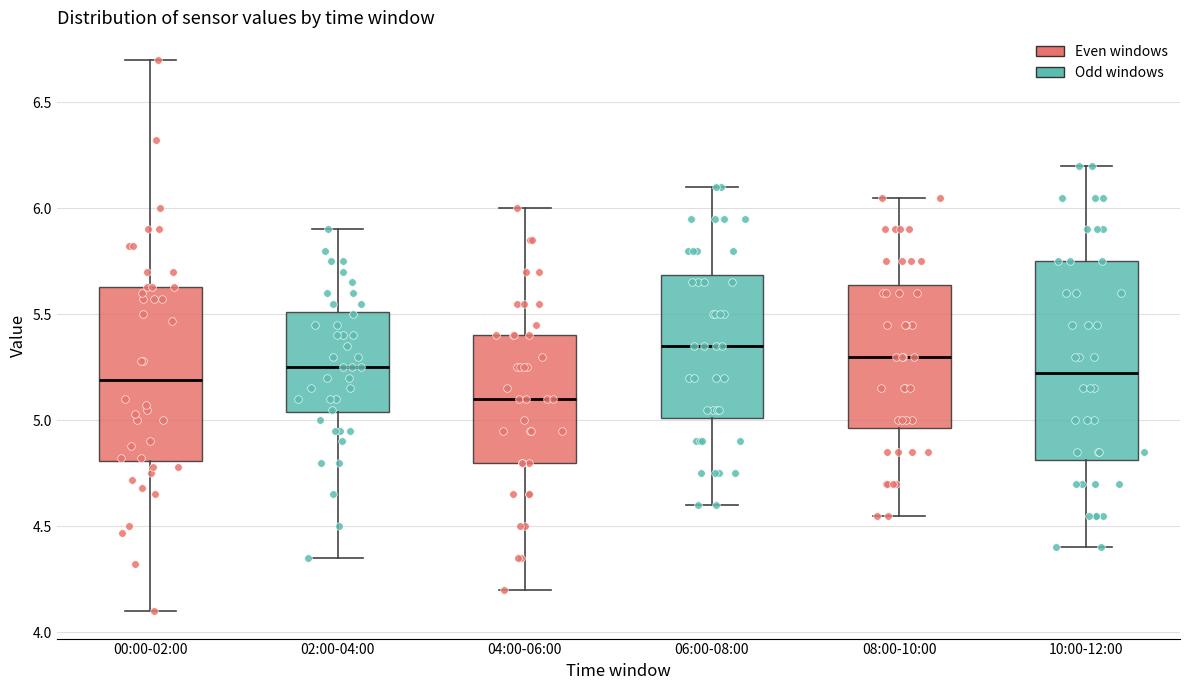

Where does the median line of the box for 00:00-02:00 sit on the y-axis? The values are not printed on the chart, so give them approximately, as read against the axis.

5.20